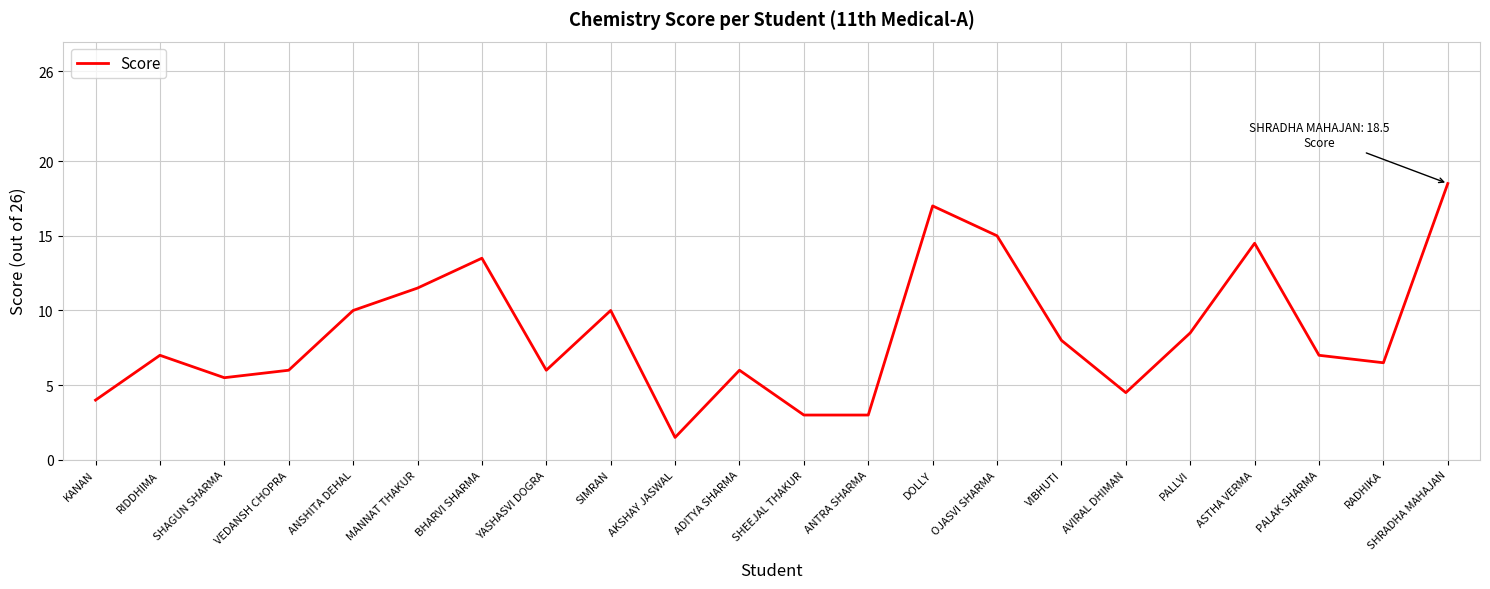

Which category has the highest value across all series?

SHRADHA MAHAJAN